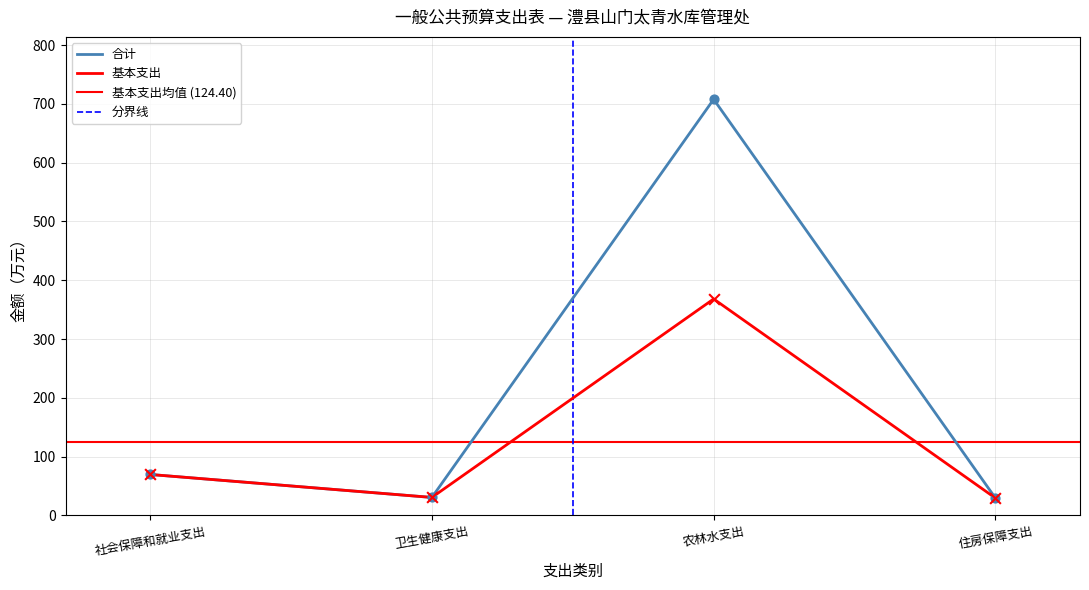

What are all the series names shown in the legend?

合计, 基本支出